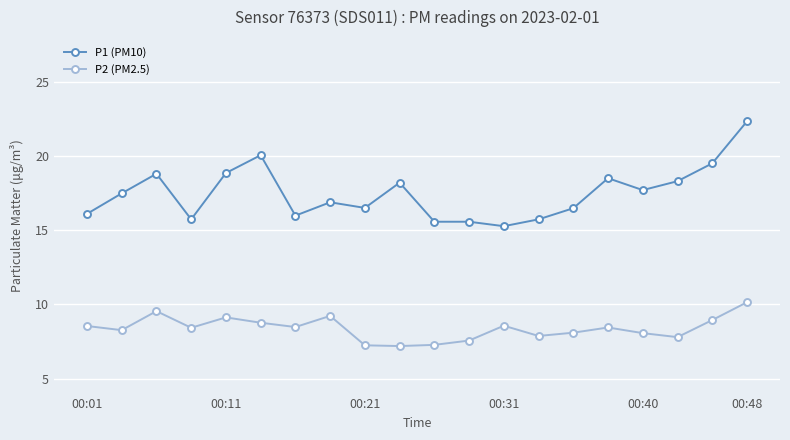

True or false: P1 (PM10) has more than 0 interior local peaks.

True